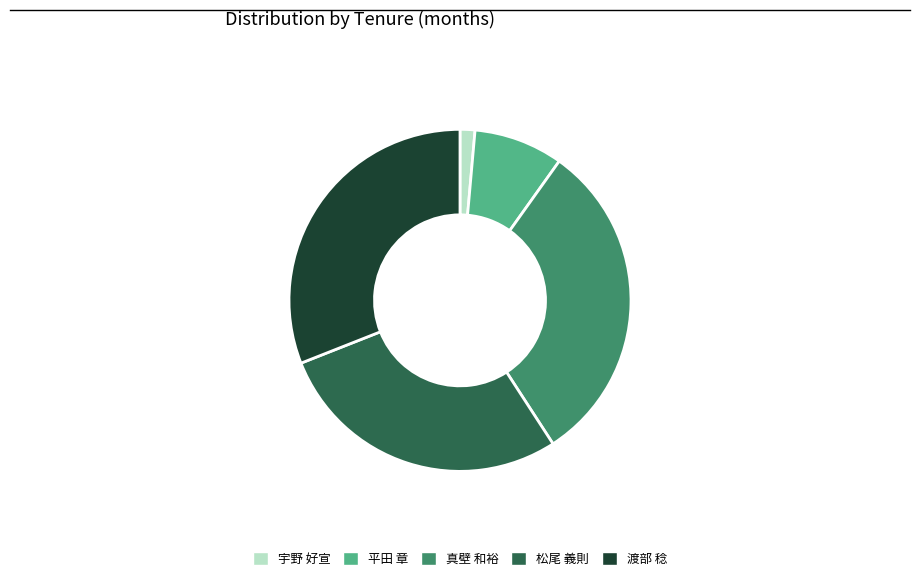

The 松尾 義則 slice represents 37% of the pie. True or false?

False